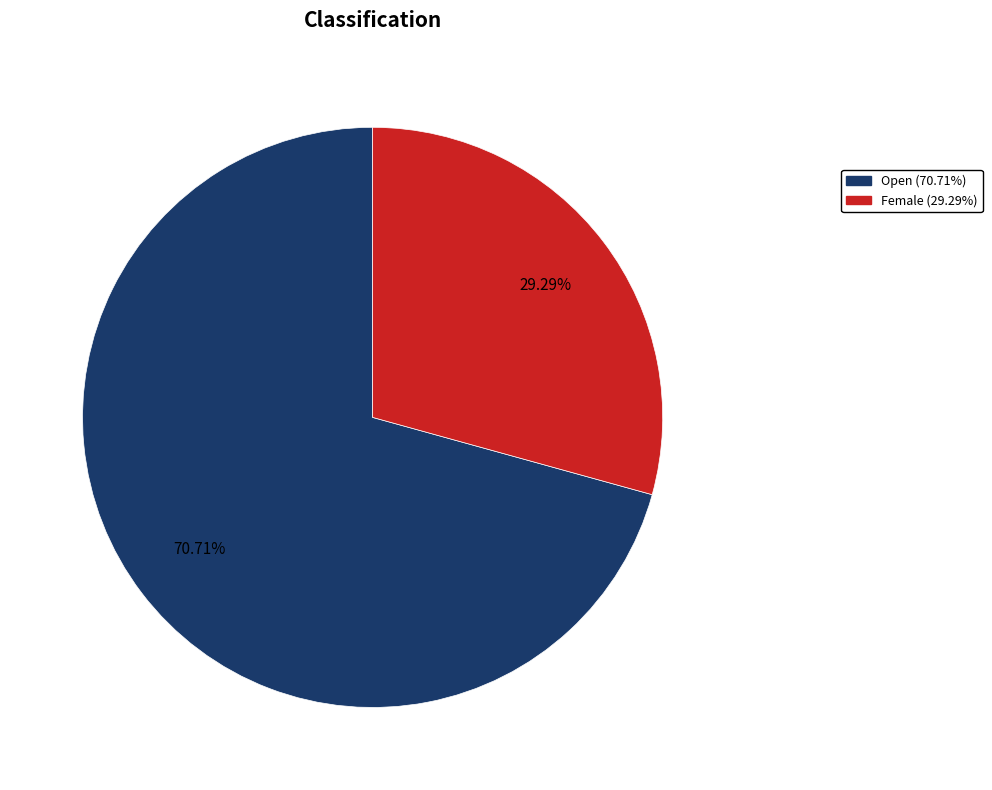

What percentage is the Female slice, to the nearest percent?

29%